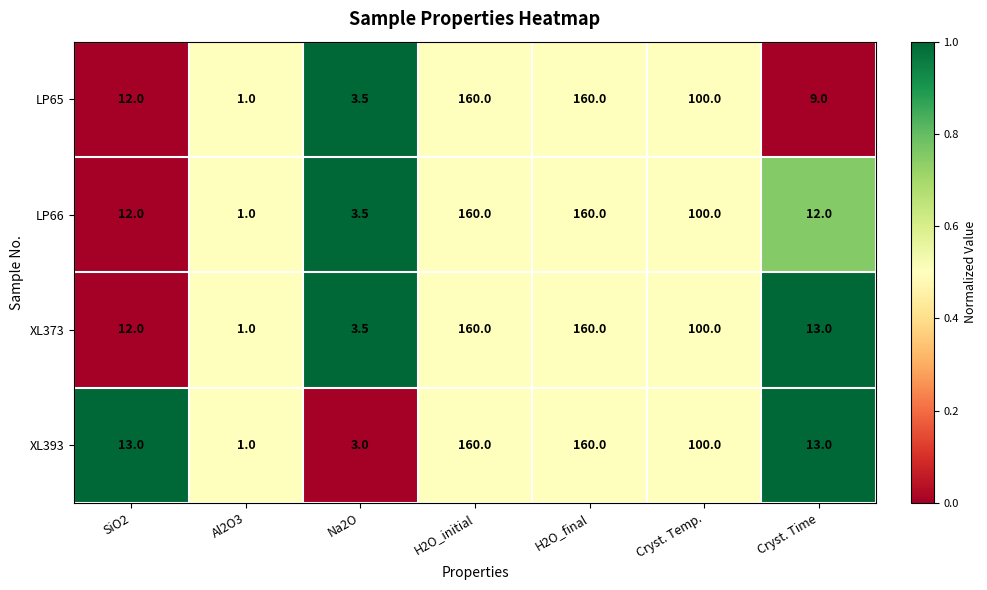

Reading left to right, extract all data points from this chart.

LP65: SiO2=12.0	Al2O3=1.0	Na2O=3.5	H2O_initial=160.0	H2O_final=160.0	Cryst. Temp.=100.0	Cryst. Time=9.0
LP66: SiO2=12.0	Al2O3=1.0	Na2O=3.5	H2O_initial=160.0	H2O_final=160.0	Cryst. Temp.=100.0	Cryst. Time=12.0
XL373: SiO2=12.0	Al2O3=1.0	Na2O=3.5	H2O_initial=160.0	H2O_final=160.0	Cryst. Temp.=100.0	Cryst. Time=13.0
XL393: SiO2=13.0	Al2O3=1.0	Na2O=3.0	H2O_initial=160.0	H2O_final=160.0	Cryst. Temp.=100.0	Cryst. Time=13.0